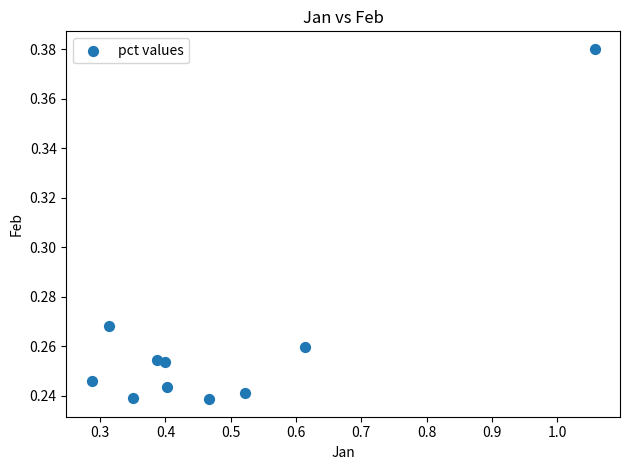

What is the range of X values (max minus min)?

0.8